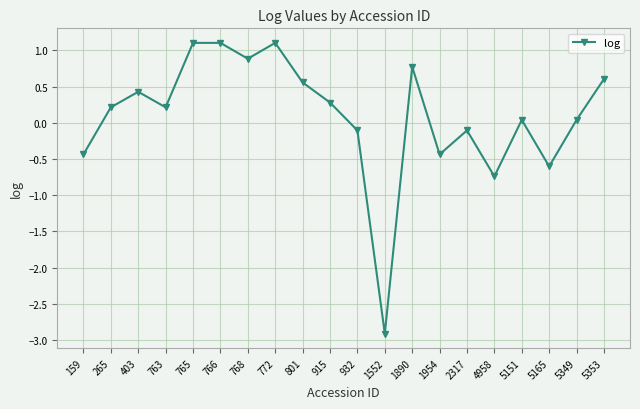

Approximately how many times larger is the value at 1890 compared to 766?

0.7